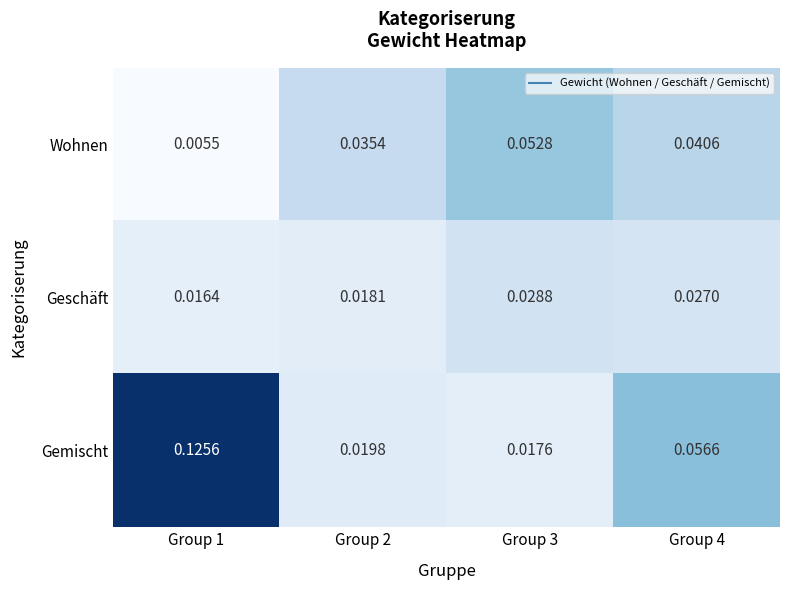

Which series changed the most between Group 1 and Group 4?

Gemischt